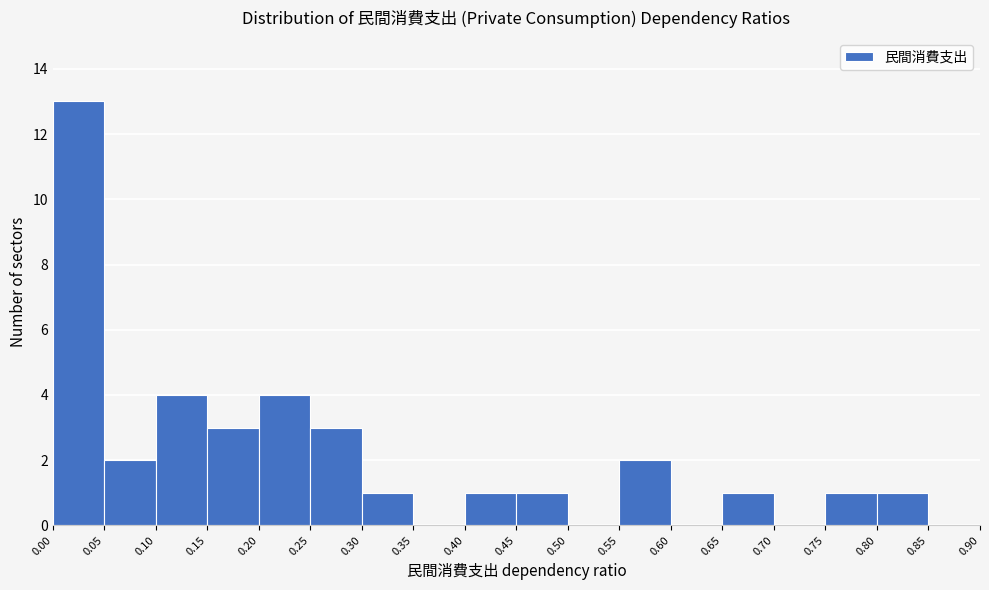

Over which range of the x-axis is the bar tallest?

0.00 to 0.05